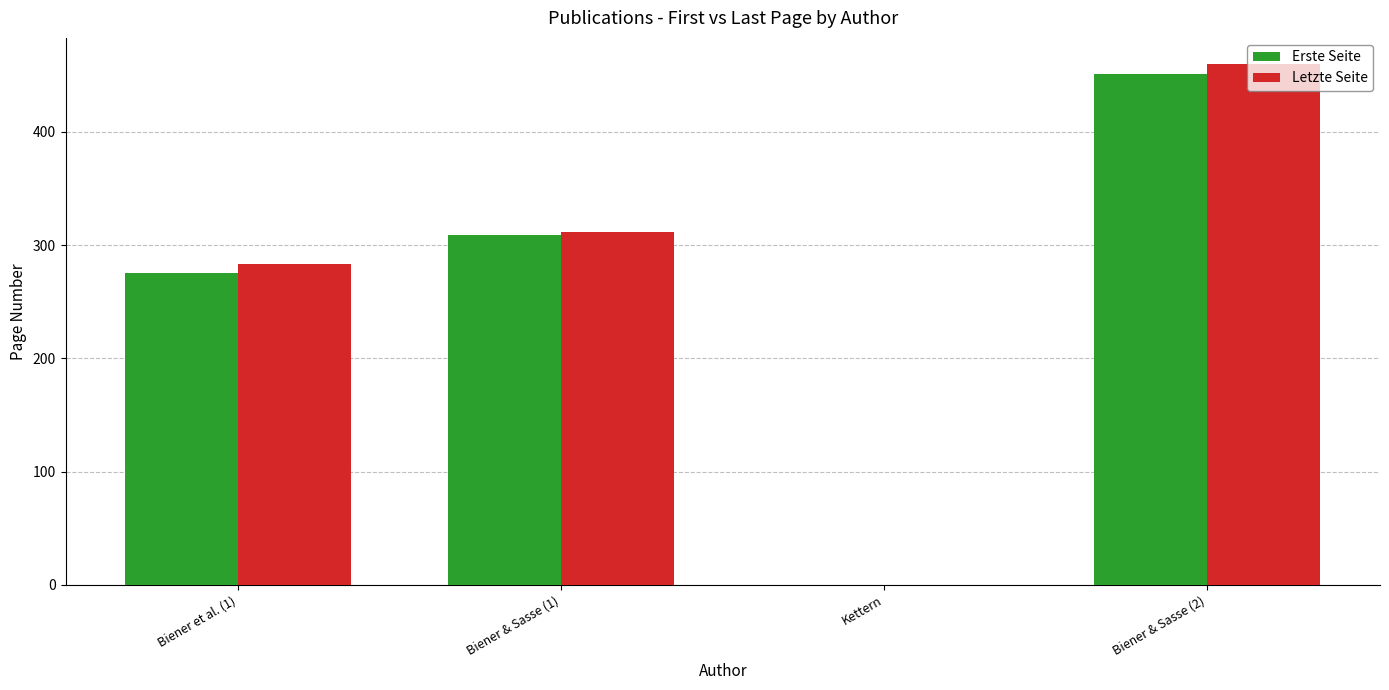

What value does the Letzte Seite series have at Biener et al. (1), to the nearest 10?

280